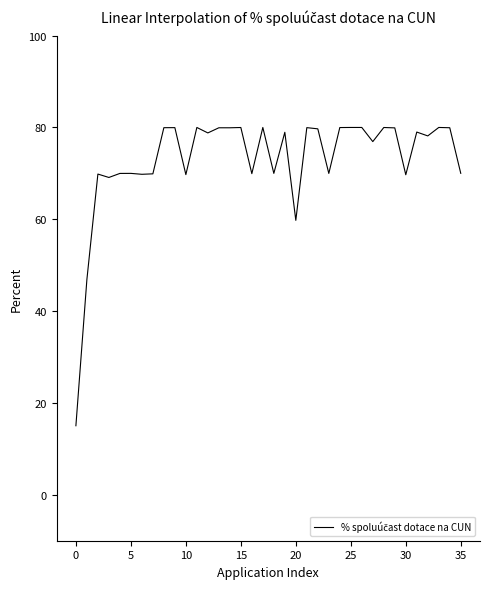

What is the minimum value shown in the chart?

15.0